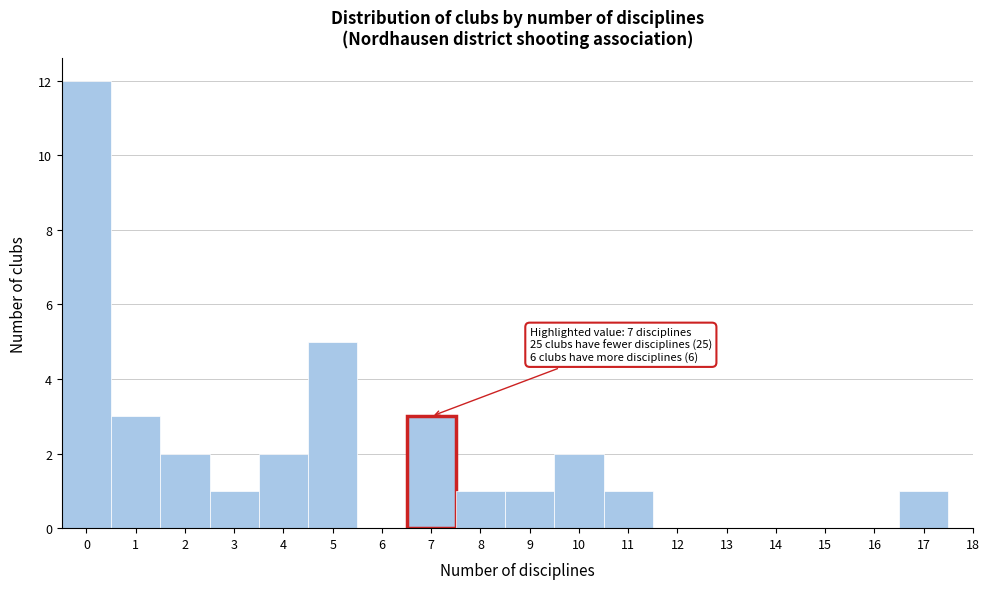

Reading left to right, list all the values displayed in this chart.

0=12	1=3	2=2	3=1	4=2	5=5	6=0	7=3	8=1	9=1	10=2	11=1	12=0	13=0	14=0	15=0	16=0	17=1